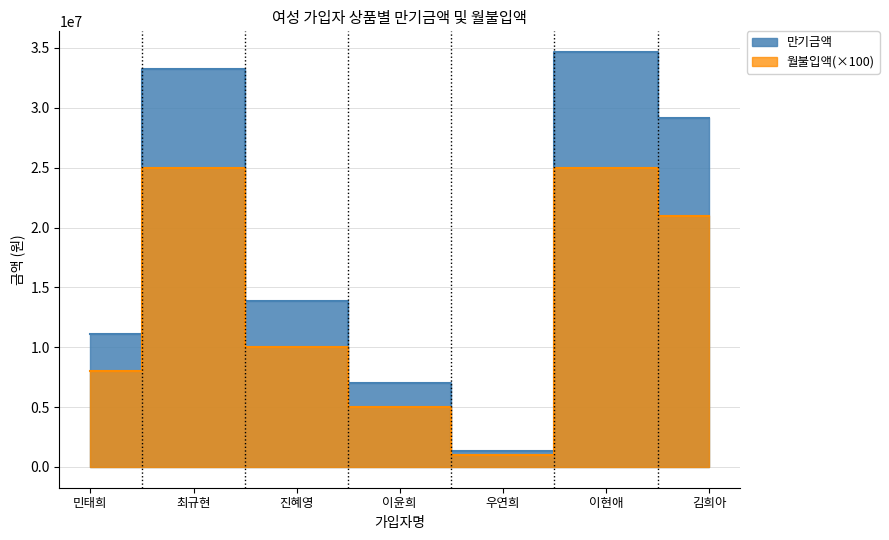

What is the maximum value shown in the chart?

34656000